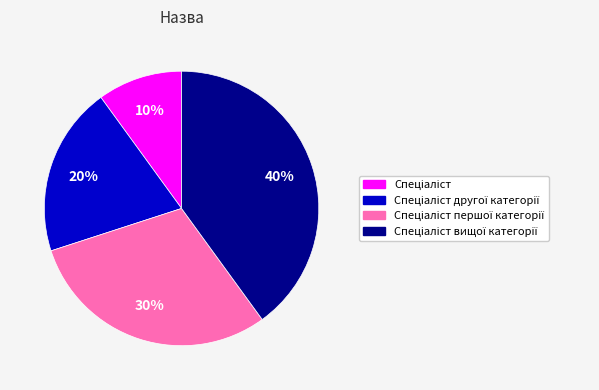

Does any single category account for the majority?

No